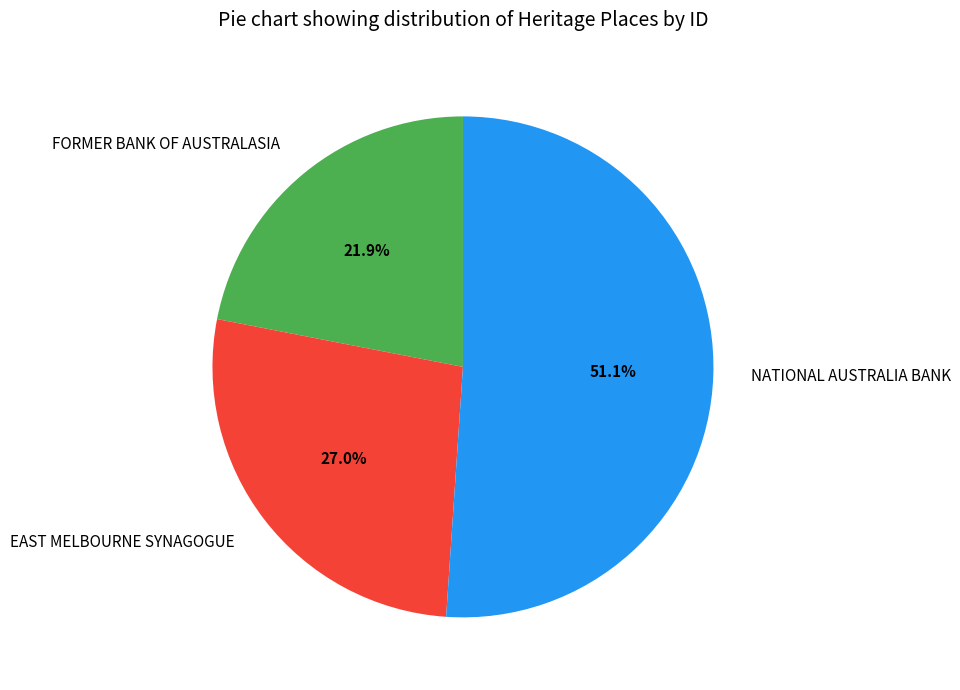

Rank the categories by value from lowest to highest.

FORMER BANK OF AUSTRALASIA, EAST MELBOURNE SYNAGOGUE, NATIONAL AUSTRALIA BANK